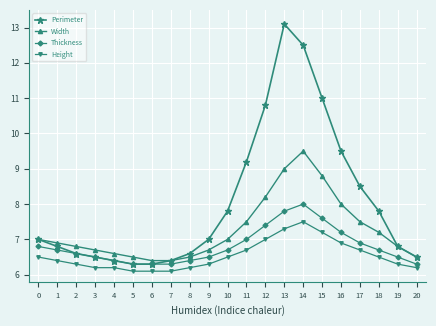

What is the spread (max minus min) of values at 3?

0.5